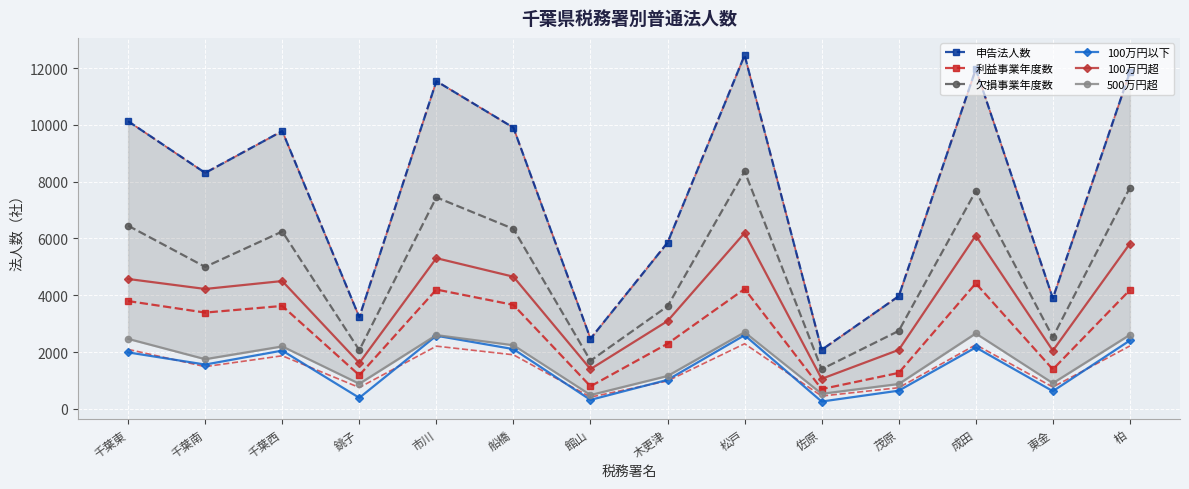

Is the value of 欠損事業年度数 at 木更津 greater than the value of 利益事業年度数 at 船橋?

No